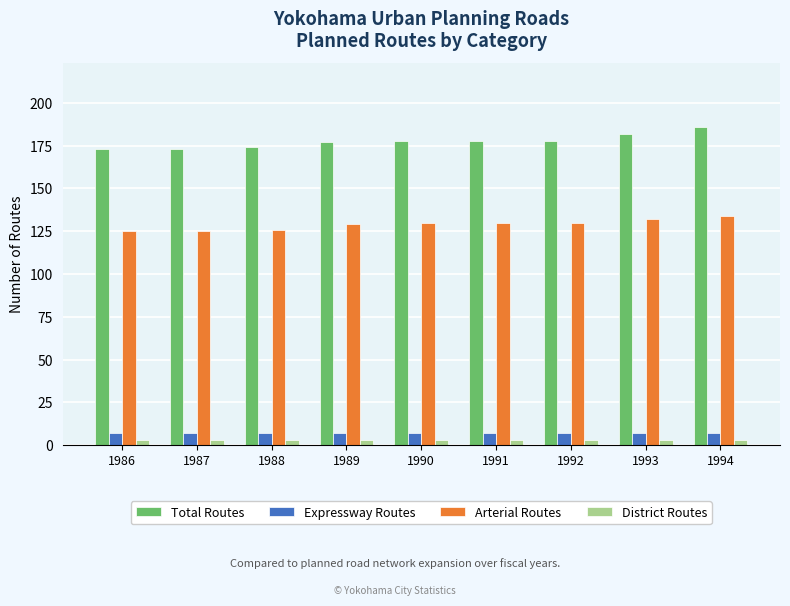

Which series has the largest total across all categories?

Total Routes